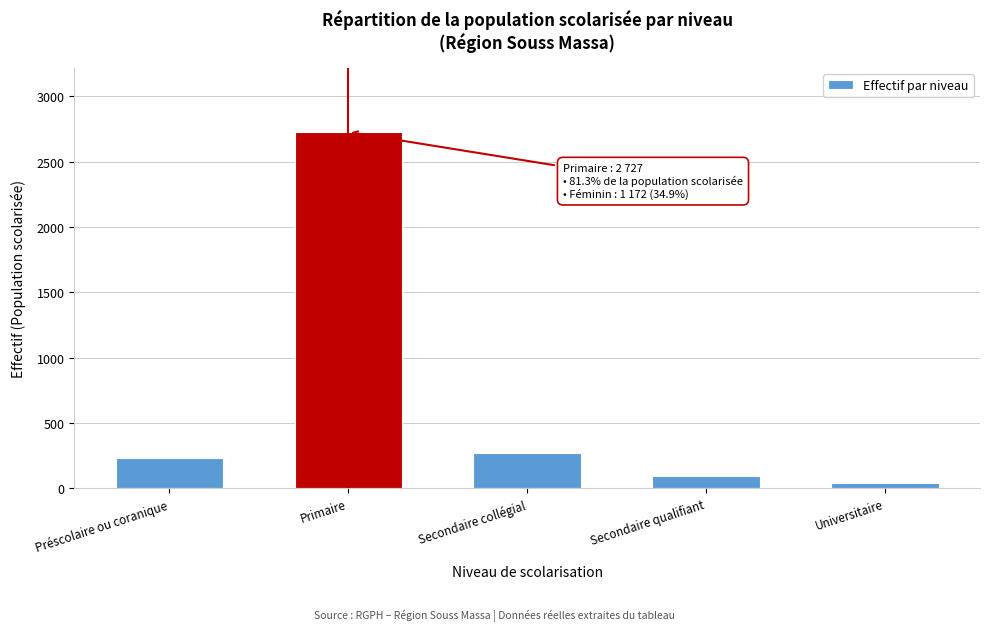

Reading right to left, list all the values displayed in this chart.

Universitaire=39	Secondaire qualifiant=90	Secondaire collégial=266	Primaire=2727	Préscolaire ou coranique=233